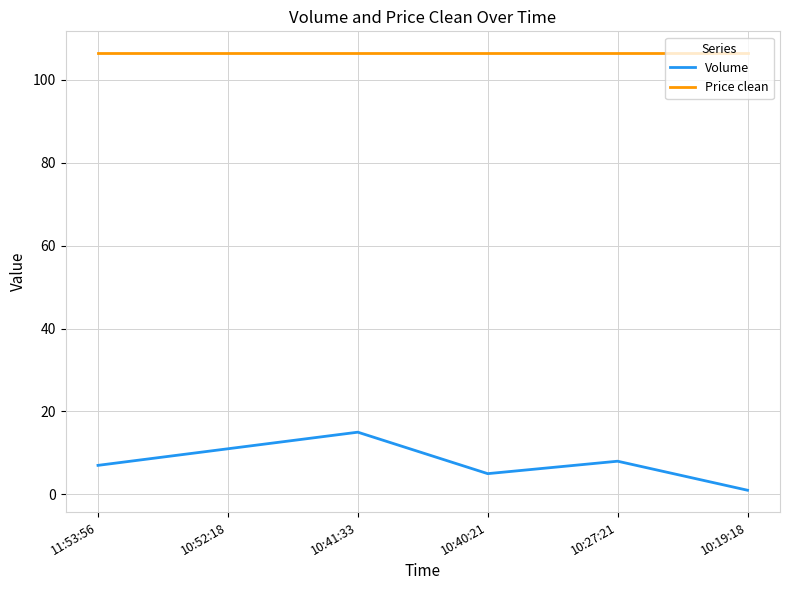

What is the sum of the Volume values at 10:52:18 and 10:27:21?

19.0